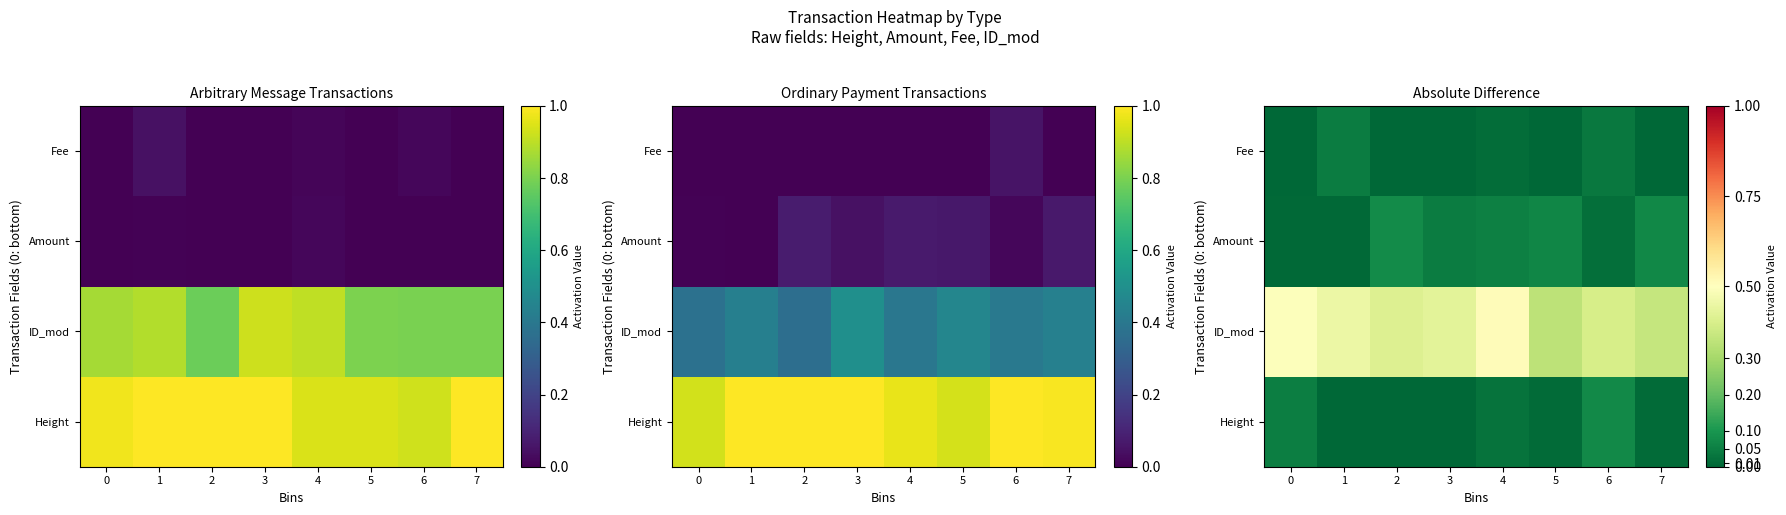

True or false: ID_mod has a value of 0.3 at 5.

True